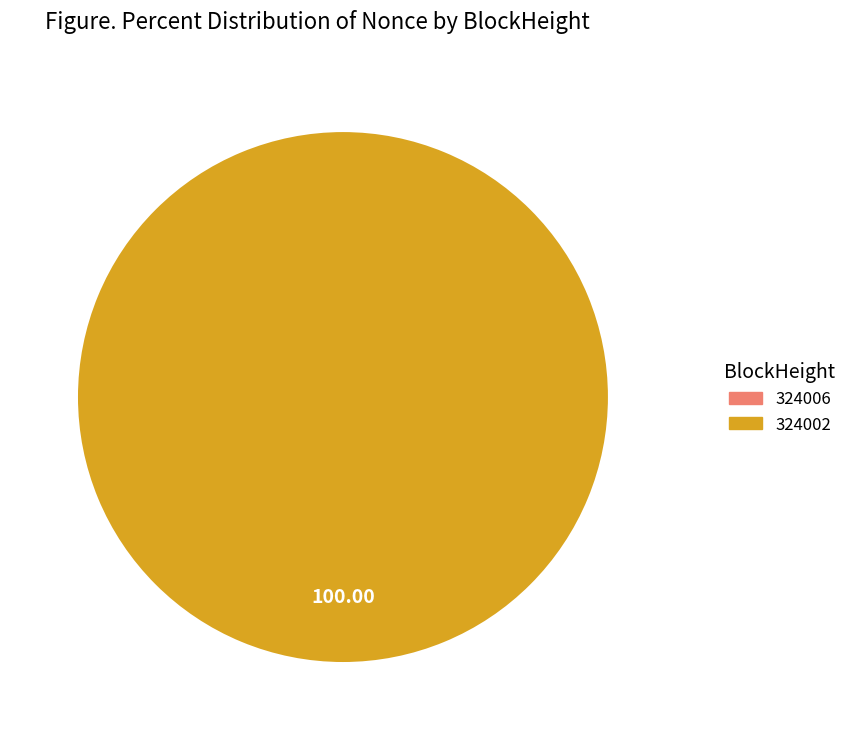

What is the majority slice?

324002